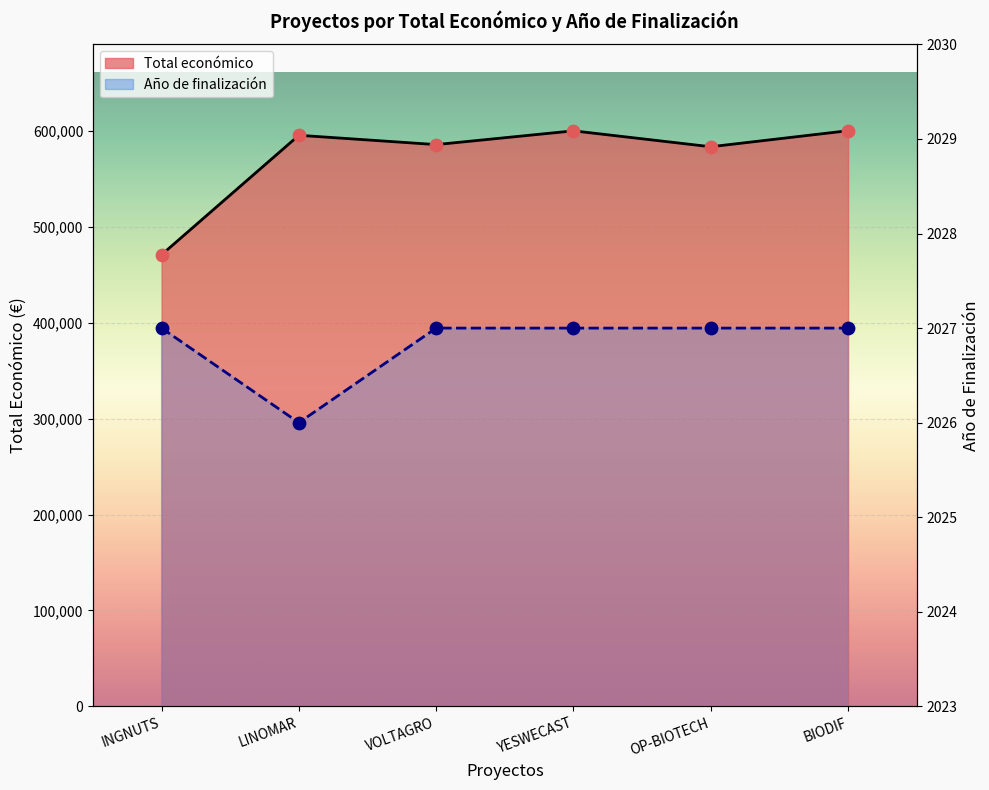

What are all the series names shown in the legend?

Total económico, Año de finalización